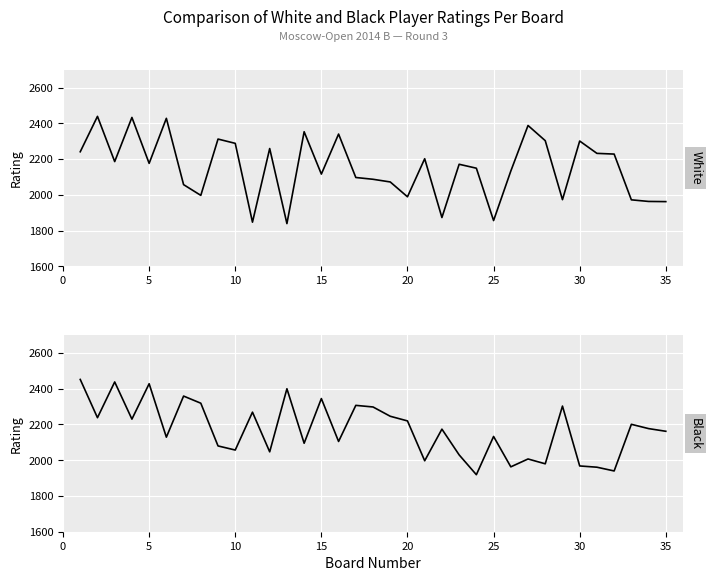

How many lines are shown in the chart?

2